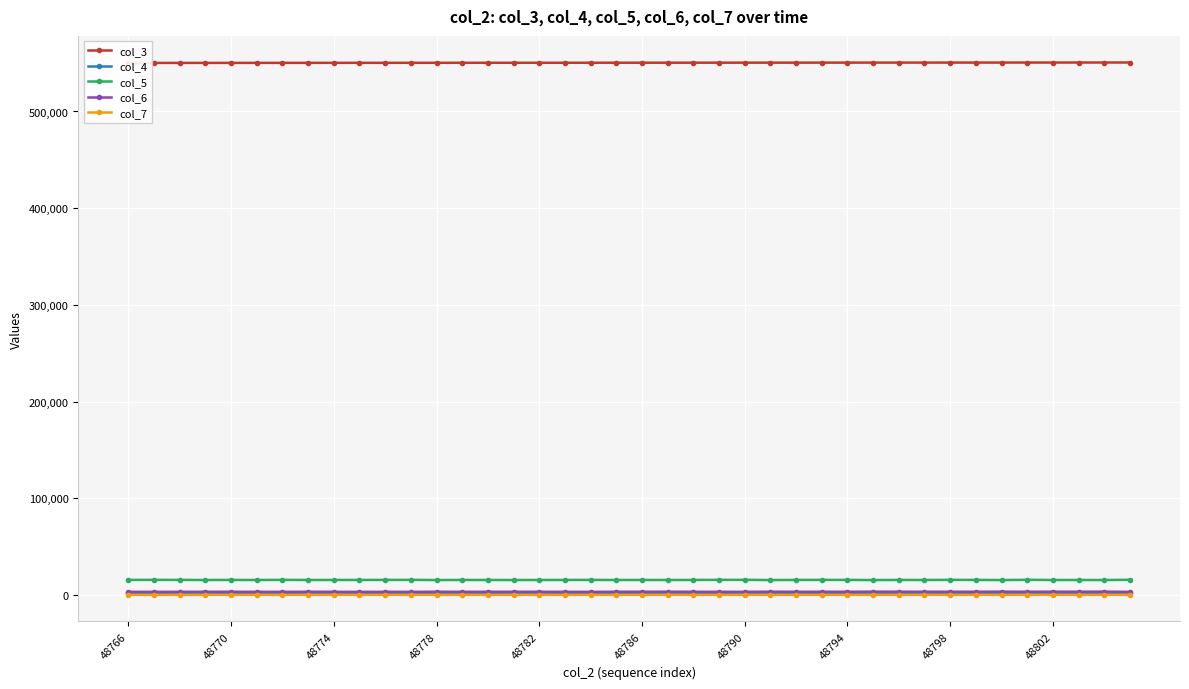

Rank the series by their maximum value, from highest to lowest.

col_3, col_5, col_6, col_4, col_7